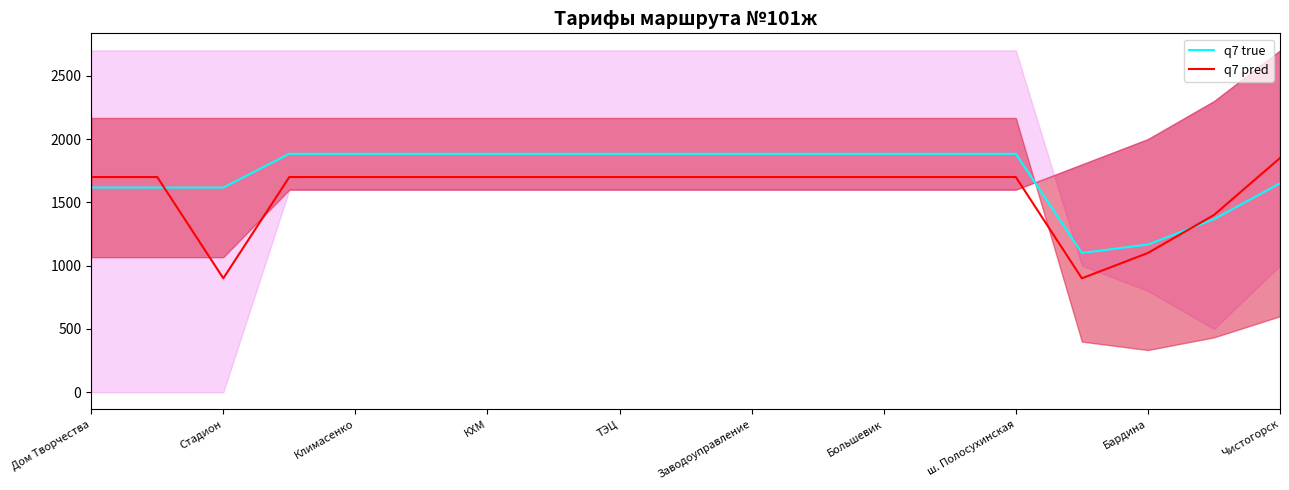

True or false: q7 true has more than 0 interior local peaks.

False